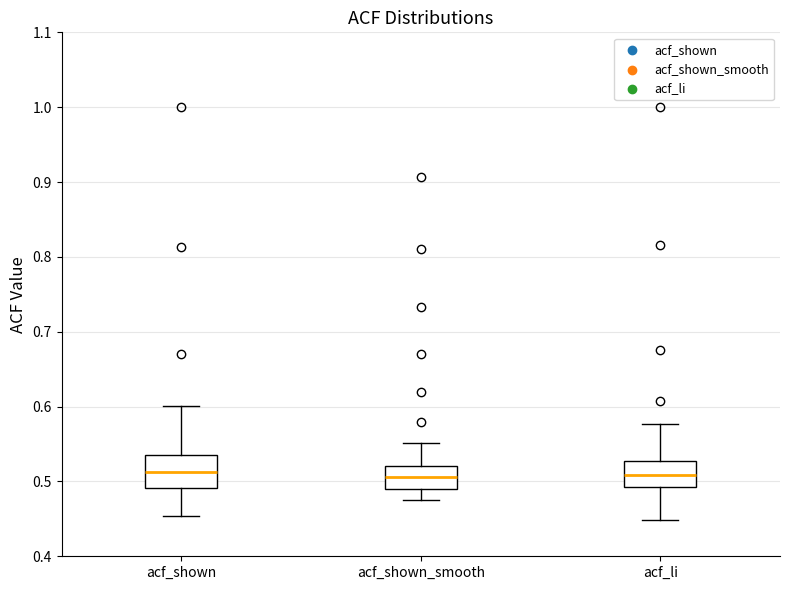

Reading left to right, transcribe this box plot: for each box, give where its median line is, the range the box spans, and where its two whiskers end, as read against the y-axis. The values are not printed on the chart, so give them approximately, as read against the axis.

acf_shown: median 0.51, box 0.49 to 0.54, whiskers 0.45 to 0.60
acf_shown_smooth: median 0.51, box 0.49 to 0.52, whiskers 0.48 to 0.55
acf_li: median 0.51, box 0.49 to 0.53, whiskers 0.45 to 0.58